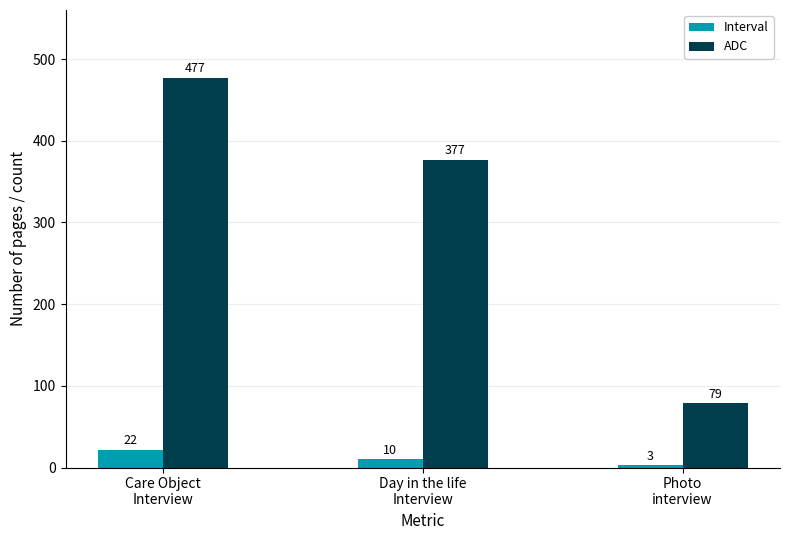

Which series has the largest range (max minus min)?

ADC